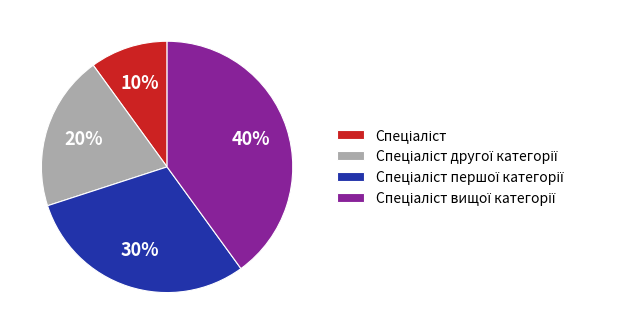

To the nearest percent, what is the average slice percentage?

25%